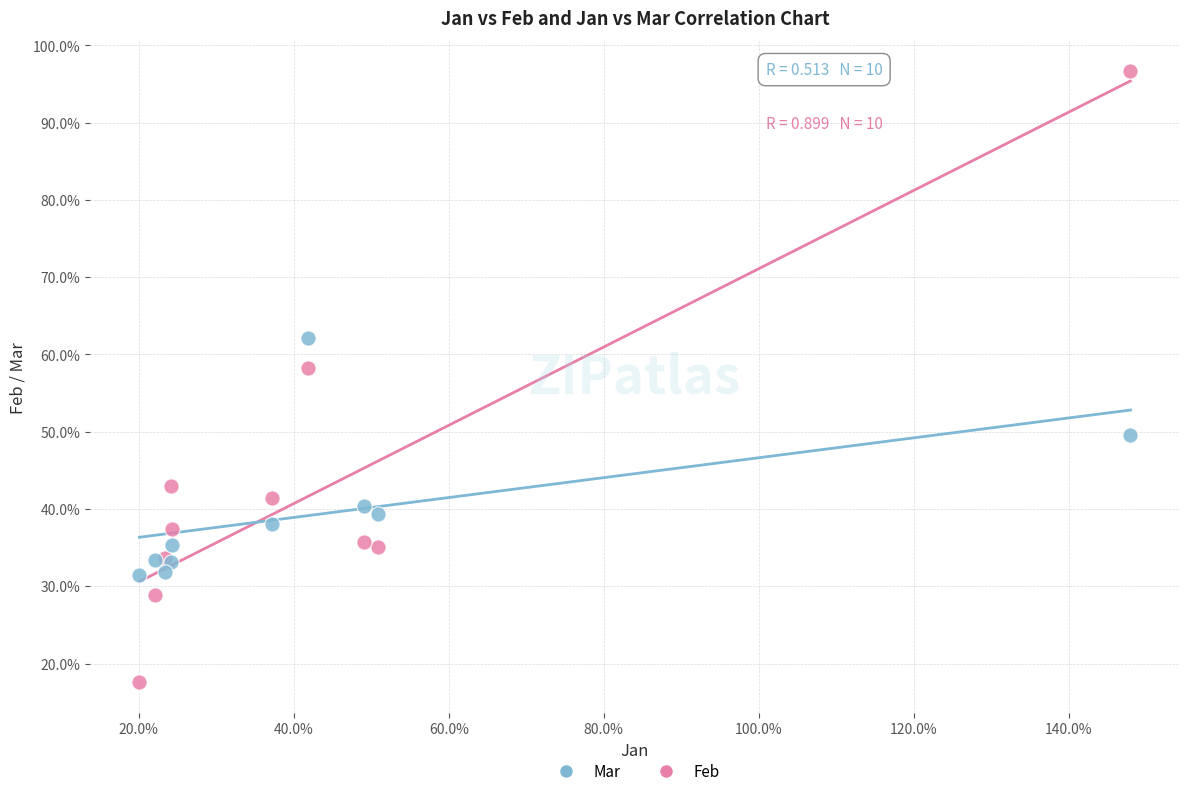

Which series reaches the minimum Y coordinate?

Feb